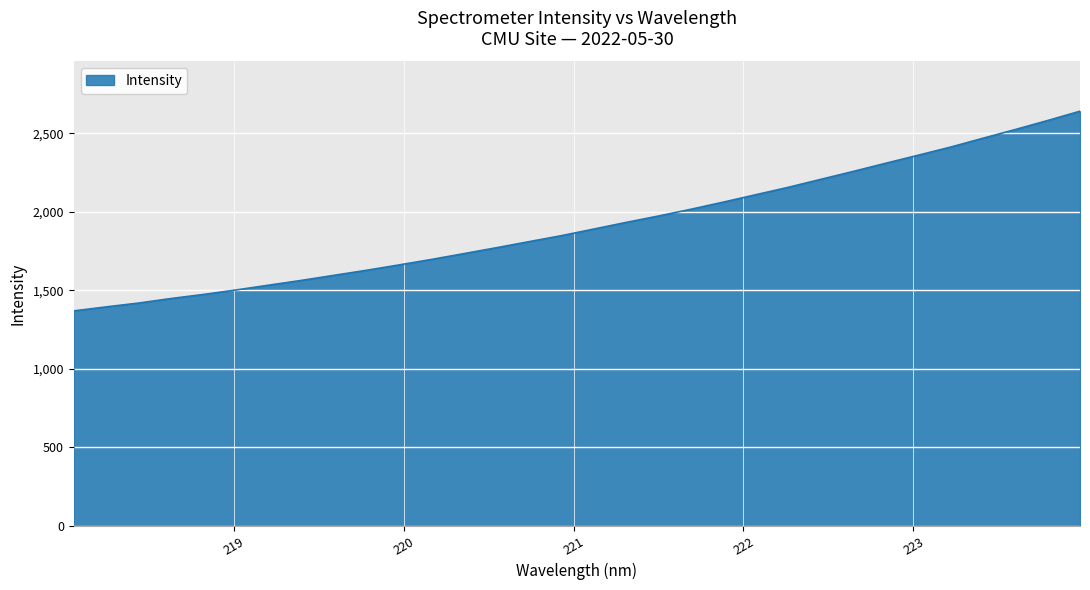

What is the difference between the maximum and minimum values?

1272.2